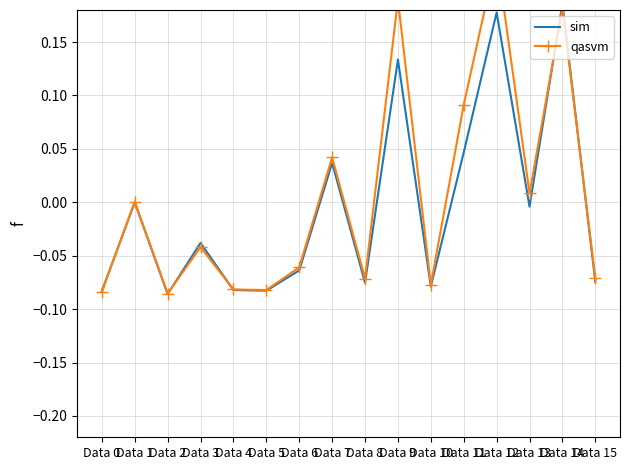

Count the number of data series in this chart.

2